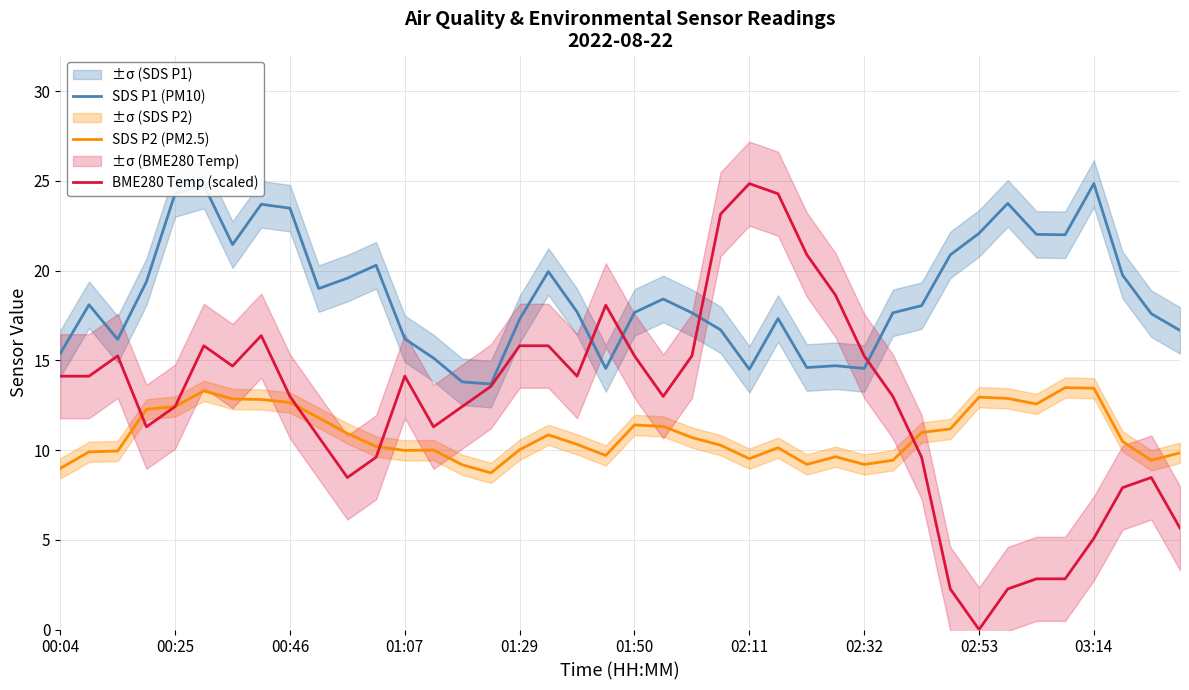

How many data points in SDS P2 (PM2.5) are less than 10?

14